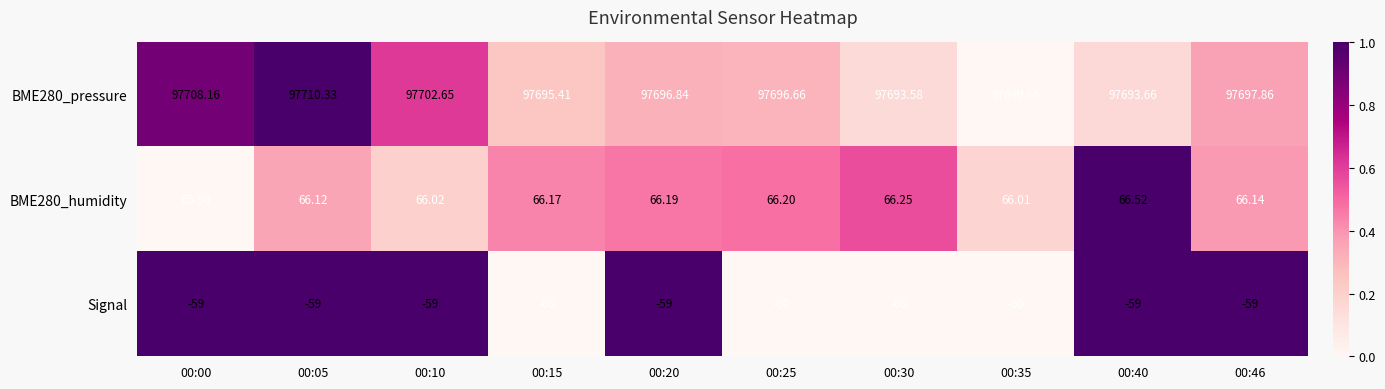

How many data points in BME280_humidity are above 66?

9